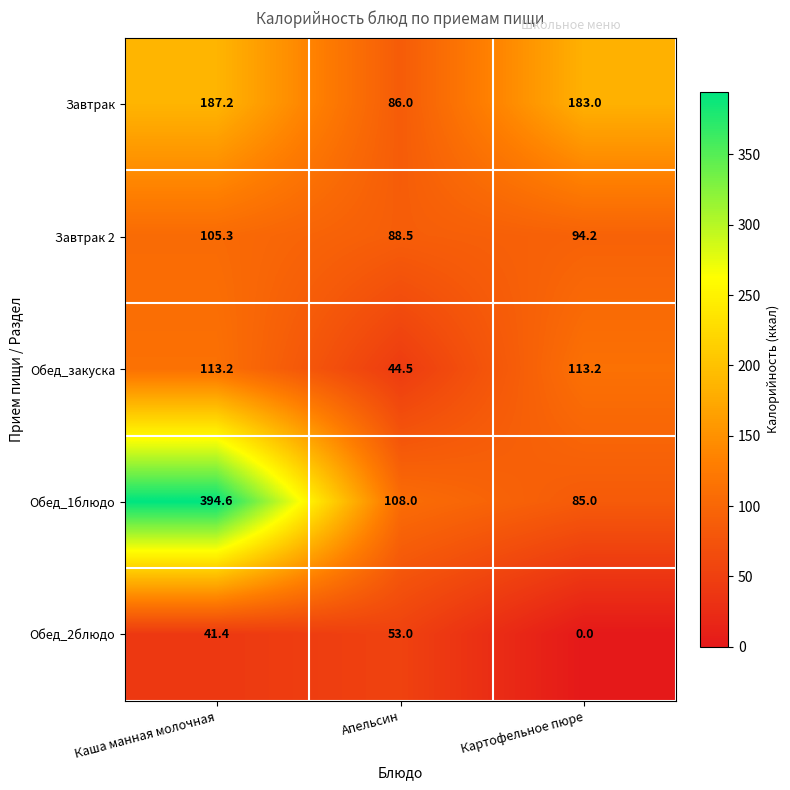

What is the difference between the highest and lowest values at Каша манная молочная?

353.2